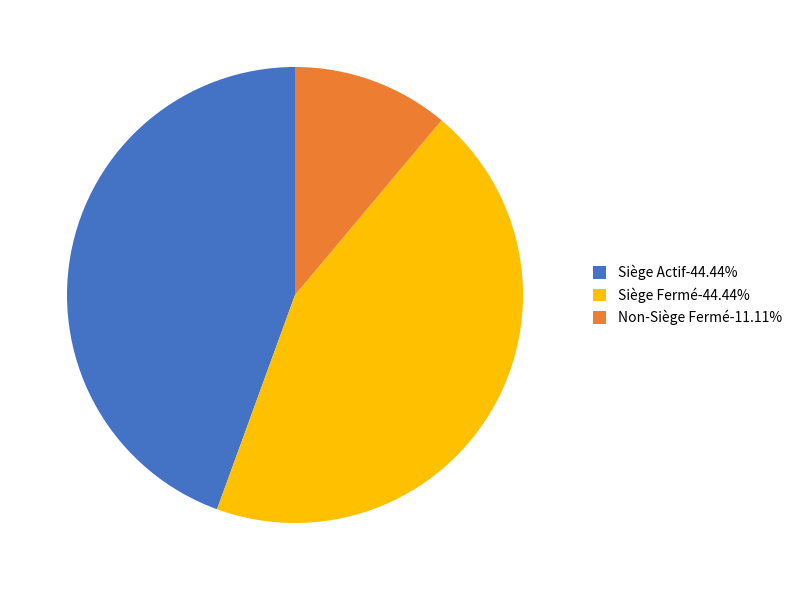

What is the ratio of the value at Siège Actif-44.44% to the value at Non-Siège Fermé-11.11%?

4.0